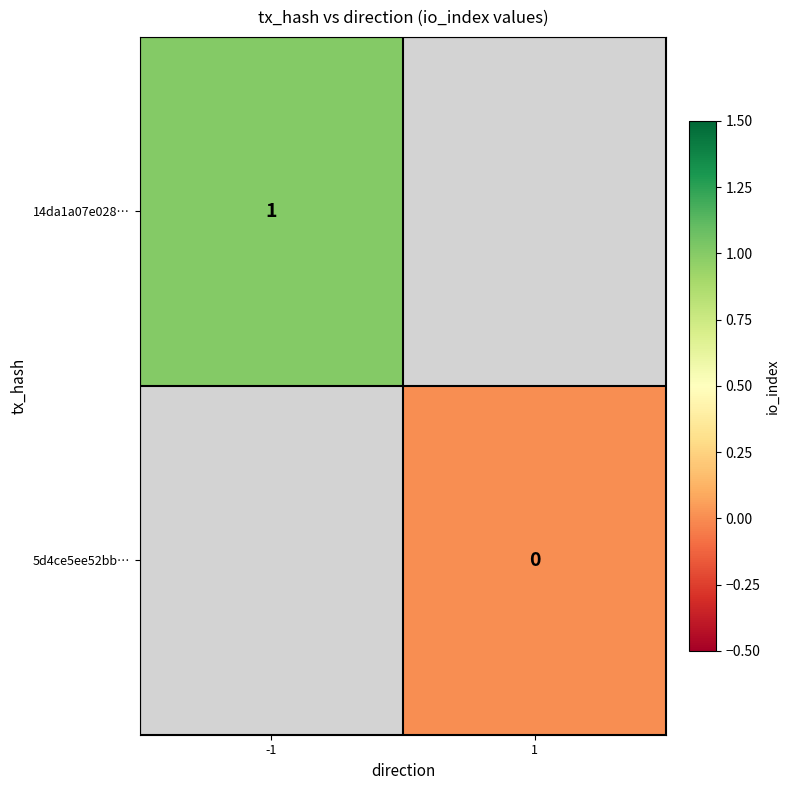

The value of 14da1a07e028… at -1 is 0. True or false?

False